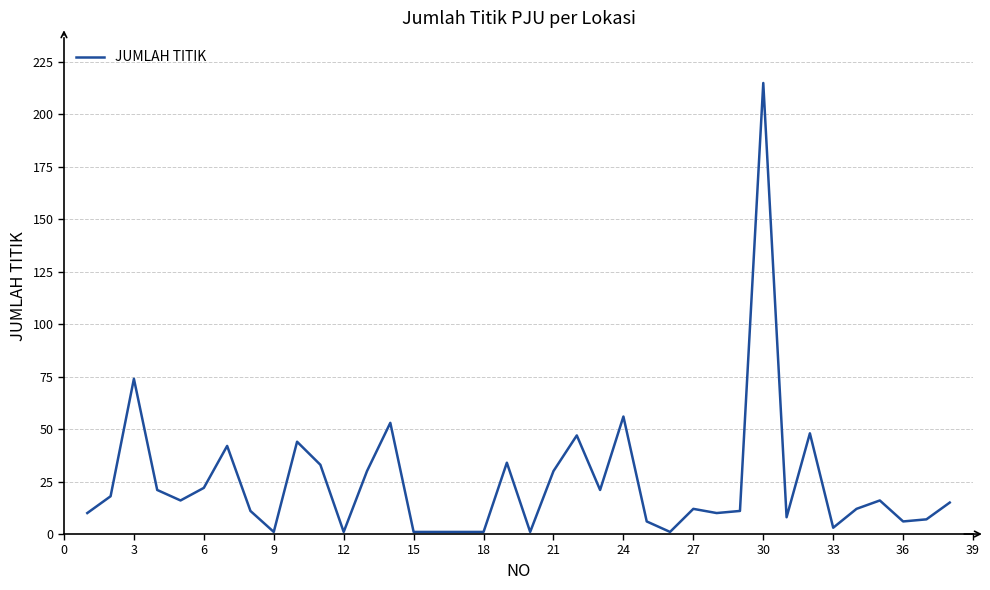

What is the difference between the maximum and minimum values?

214